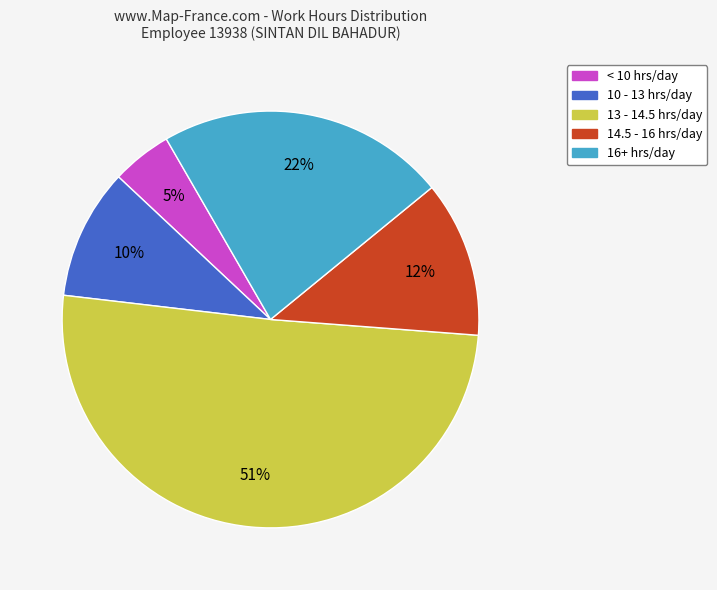

Which has a higher value, < 10 hrs/day or 10 - 13 hrs/day?

10 - 13 hrs/day